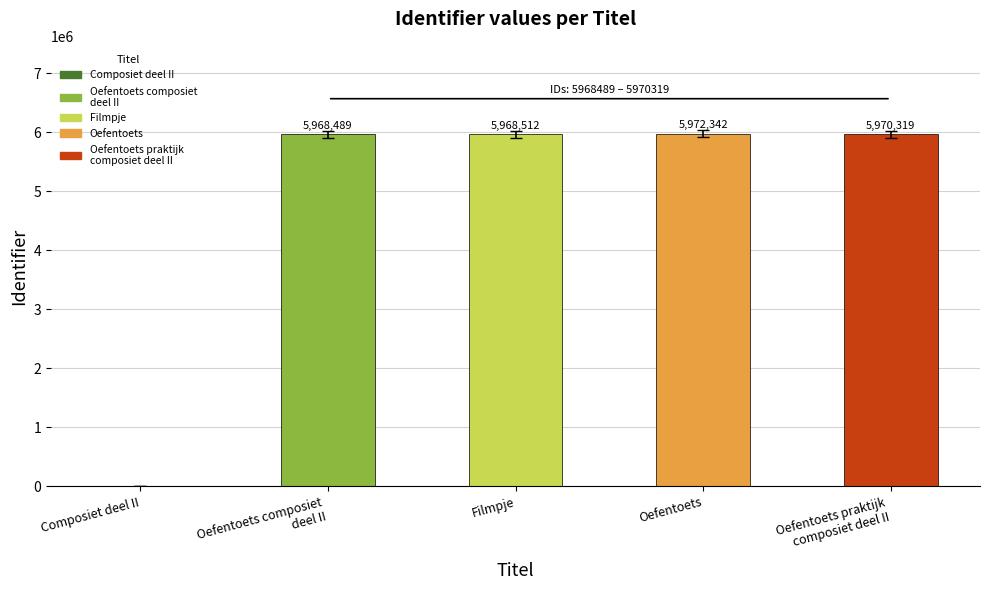

What is the sum of all values?

23879662